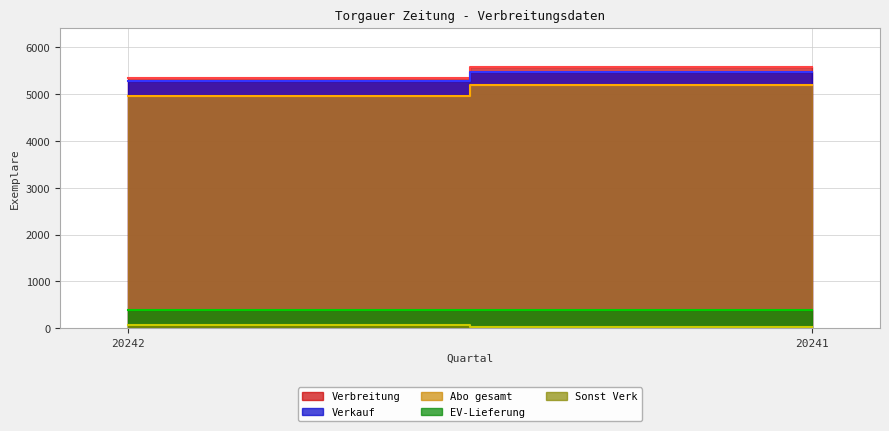

At how many categories does at least one series exceed 1505?

2